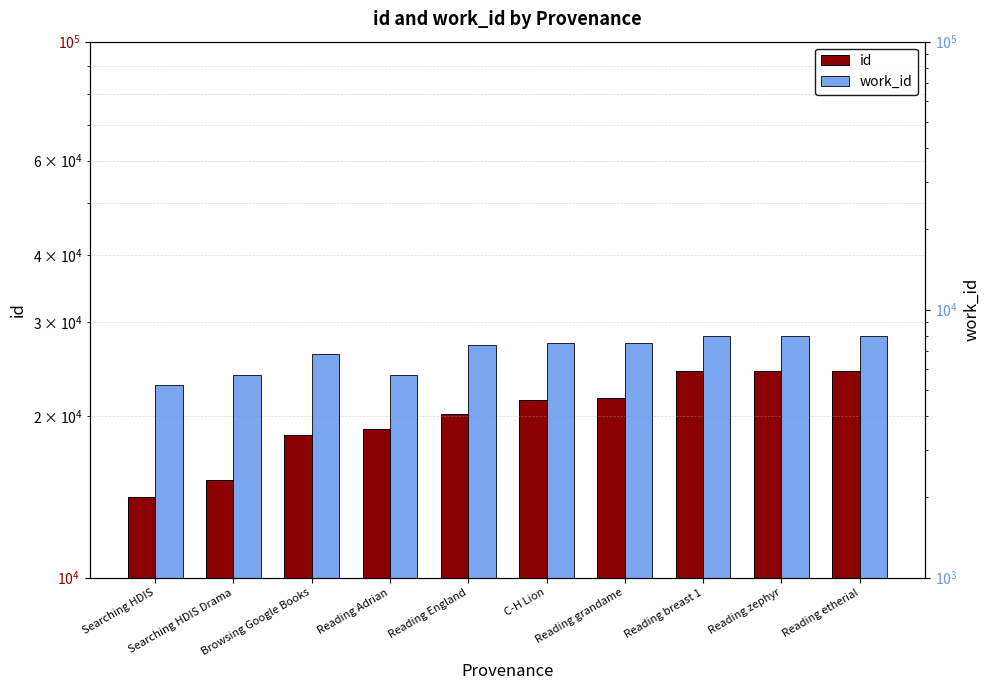

Reading right to left, extract all data points from this chart.

id: Reading etherial=24300	Reading zephyr=24298	Reading breast 1=24295	Reading grandame=21678	C-H Lion=21408	Reading England=20166	Reading Adrian=18918	Browsing Google Books=18452	Searching HDIS Drama=15207	Searching HDIS=14148
work_id: Reading etherial=7984	Reading zephyr=7984	Reading breast 1=7984	Reading grandame=7541	C-H Lion=7499	Reading England=7388	Reading Adrian=5687	Browsing Google Books=6858	Searching HDIS Drama=5696	Searching HDIS=5251